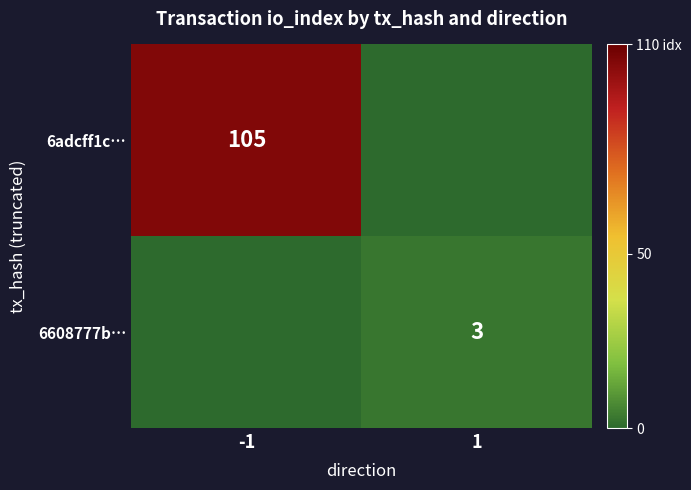

Is the value of 6adcff1c… at -1 greater than the value of 6608777b… at 1?

Yes